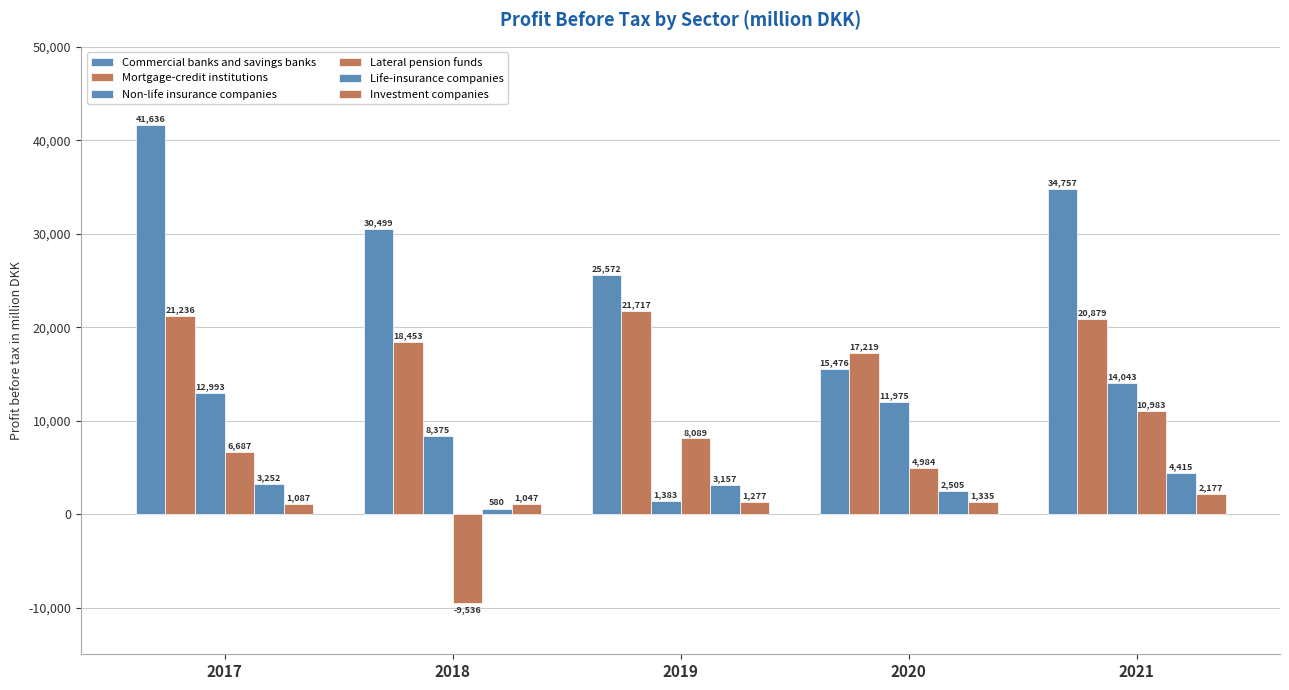

What is the total value across all series at 2018?

49418.5